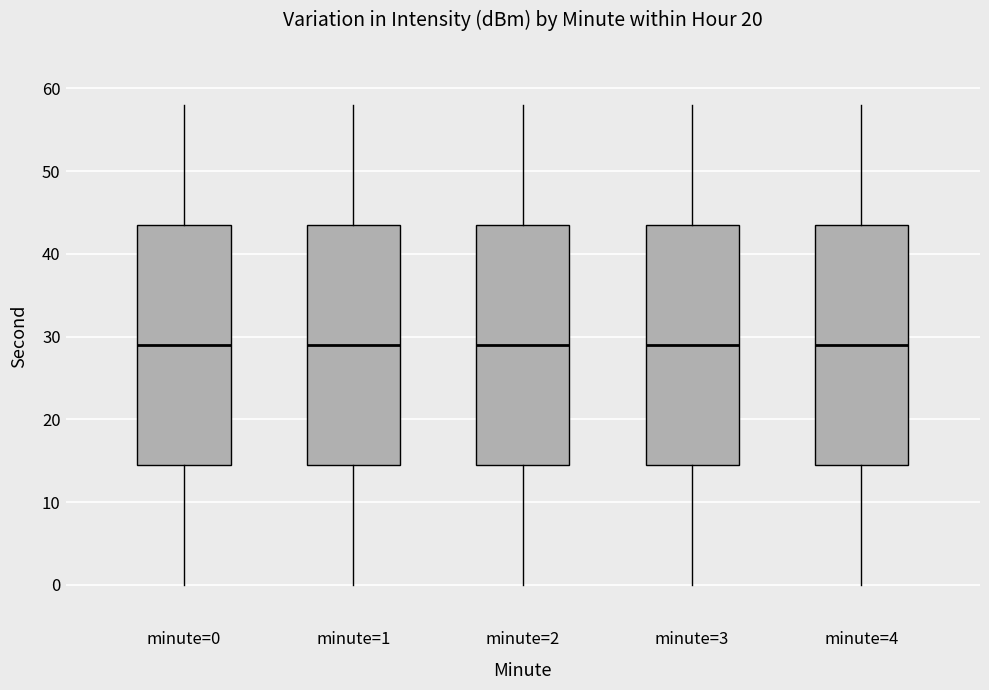

Reading left to right, transcribe this box plot: for each box, give where its median line is, the range the box spans, and where its two whiskers end, as read against the y-axis. The values are not printed on the chart, so give them approximately, as read against the axis.

minute=0: median 29, box 15 to 44, whiskers 0 to 58
minute=1: median 29, box 15 to 44, whiskers 0 to 58
minute=2: median 29, box 15 to 44, whiskers 0 to 58
minute=3: median 29, box 15 to 44, whiskers 0 to 58
minute=4: median 29, box 15 to 44, whiskers 0 to 58